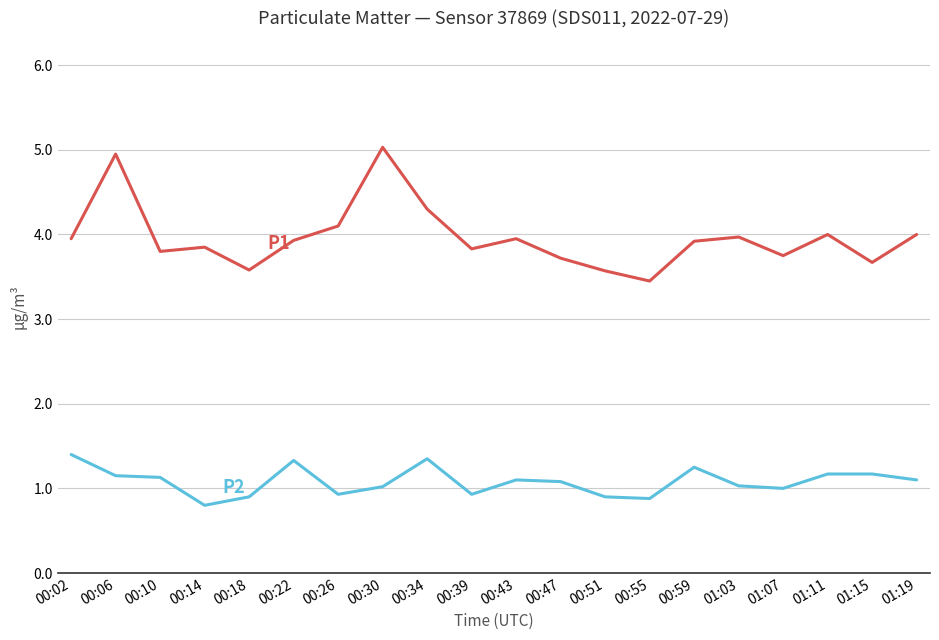

What is the difference between the highest and lowest values at 00:18?

2.7